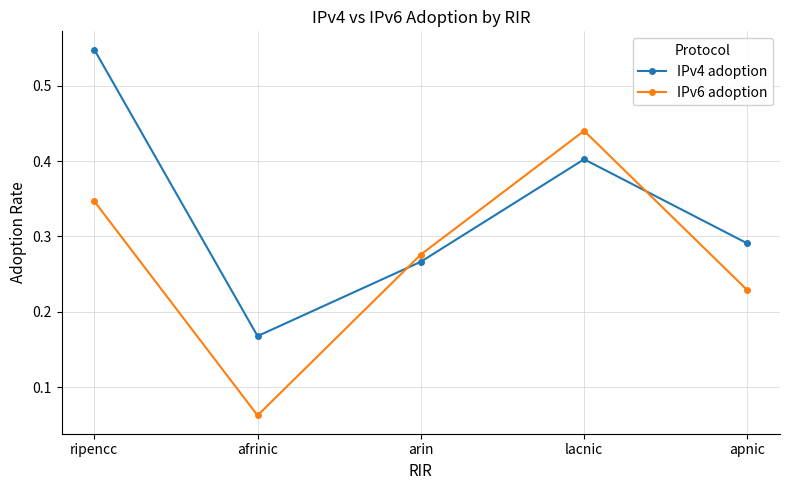

The IPv4 adoption series shows 0.9 at ripencc. True or false?

False